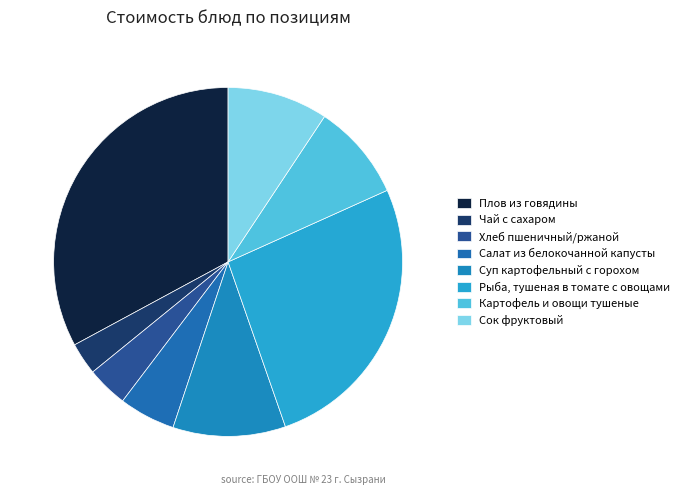

Rank the categories by value from lowest to highest.

Чай с сахаром, Хлеб пшеничный/ржаной, Салат из белокочанной капусты, Картофель и овощи тушеные, Сок фруктовый, Суп картофельный с горохом, Рыба, тушеная в томате с овощами, Плов из говядины